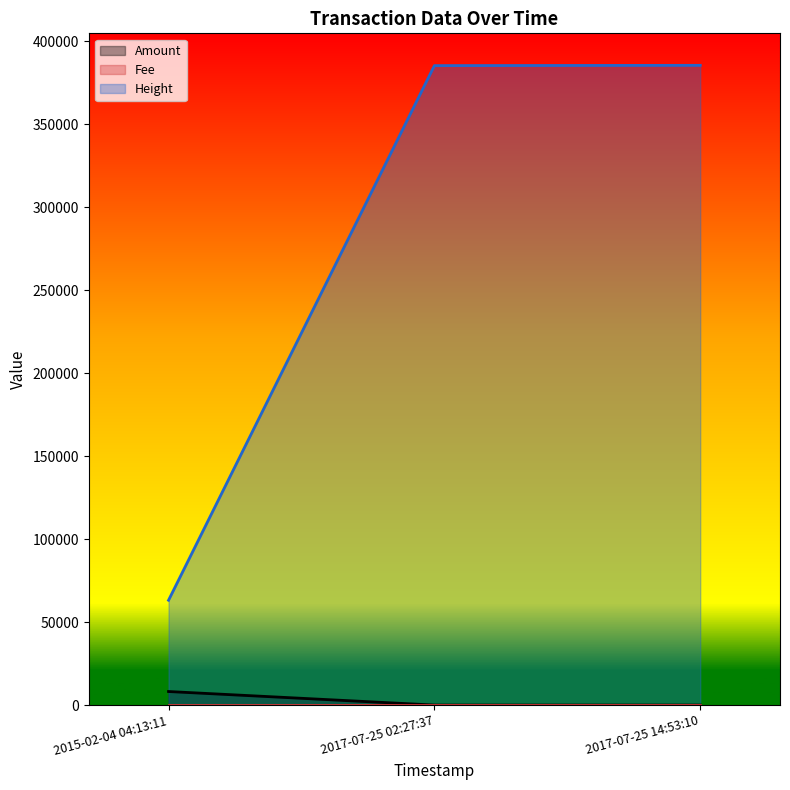

The value of Amount at 2017-07-25 02:27:37 is 0. True or false?

True